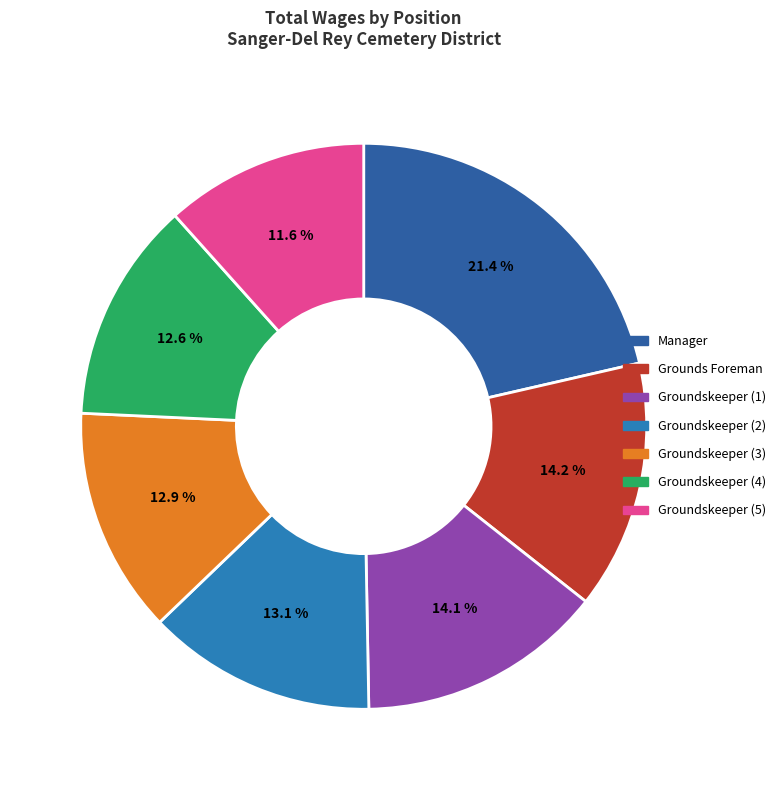

To the nearest percent, what is the average slice percentage?

14%